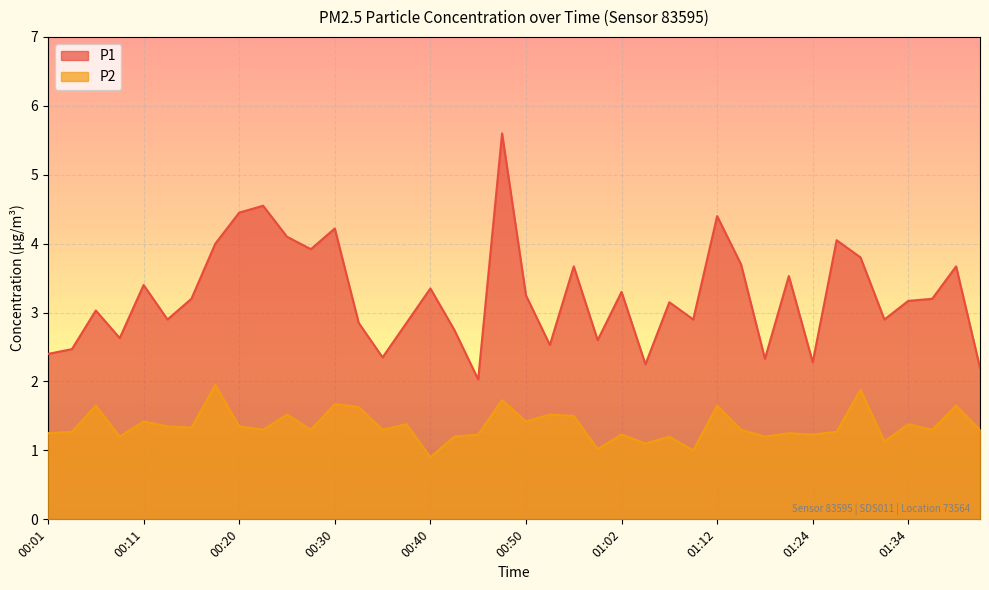

Reading left to right, transcribe all the data shown in this chart.

P1: 2.4	2.5	3.0	2.6	3.4	2.9	3.2	4.0	4.5	4.5	4.1	3.9	4.2	2.9	2.4	2.9	3.4	2.8	2.0	5.6	3.2	2.5	3.7	2.6	3.3	2.2	3.1	2.9	4.4	3.7	2.3	3.5	2.3	4.0	3.8	2.9	3.2	3.2	3.7	2.2
P2: 1.2	1.3	1.6	1.2	1.4	1.4	1.3	1.9	1.4	1.3	1.5	1.3	1.7	1.6	1.3	1.4	0.9	1.2	1.2	1.7	1.4	1.5	1.5	1.0	1.2	1.1	1.2	1.0	1.6	1.3	1.2	1.2	1.2	1.3	1.9	1.1	1.4	1.3	1.6	1.3